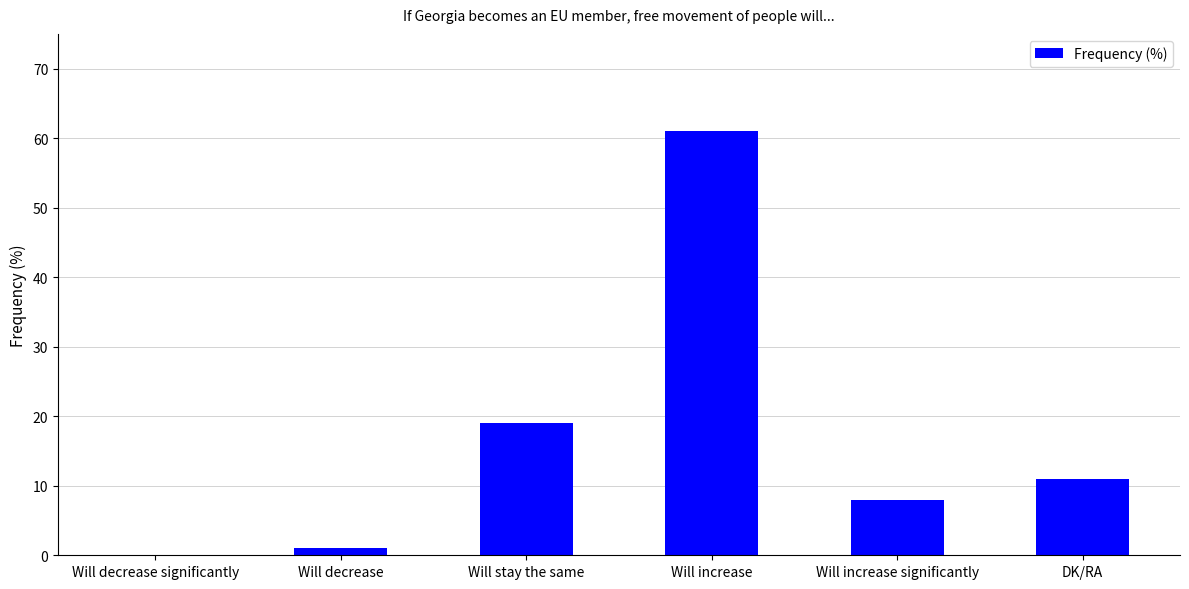

What is the sum of all values?

100